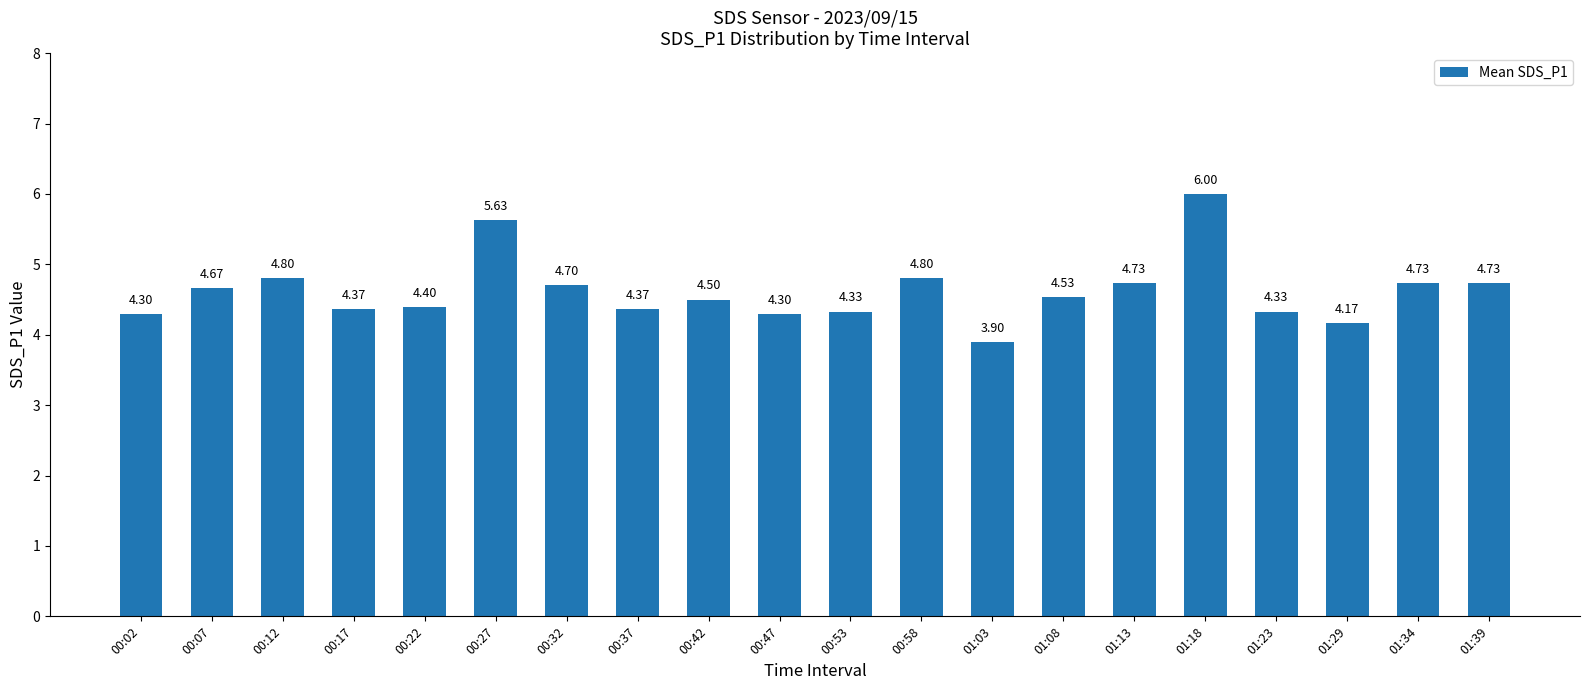

What is the minimum value shown in the chart?

3.9